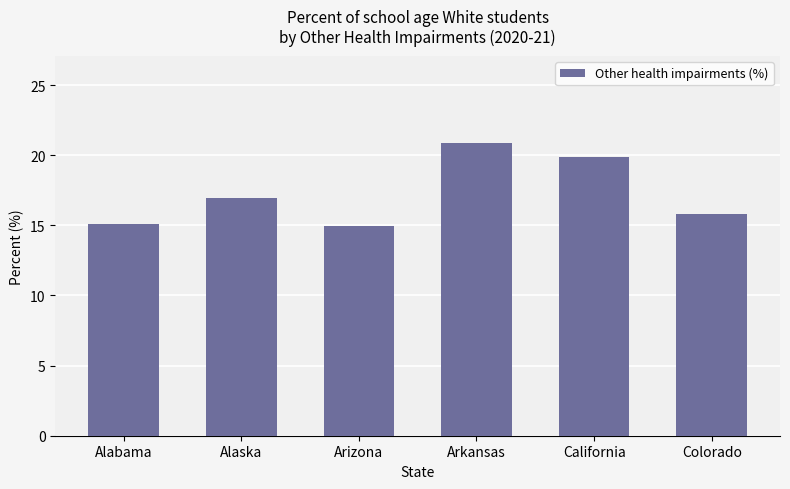

How many values are below 16?

3